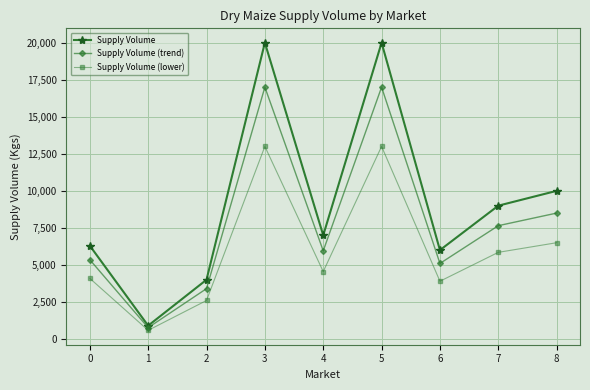

True or false: Supply Volume (trend) and Supply Volume (lower) cross at least once.

False